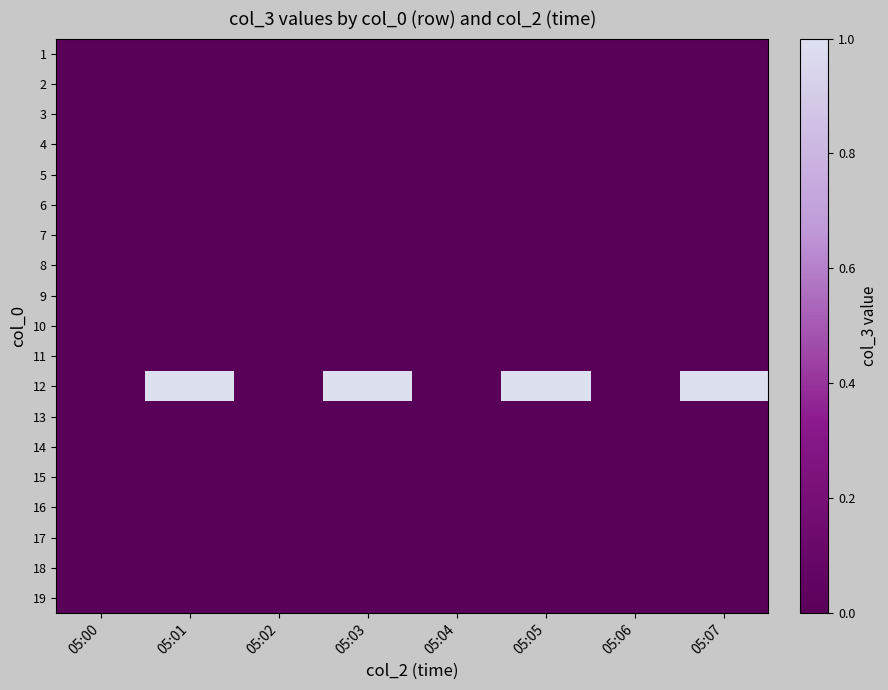

Reading left to right, list all the values displayed in this chart.

1: 05:00=0	05:01=0	05:02=0	05:03=0	05:04=0	05:05=0	05:06=0	05:07=0
2: 05:00=0	05:01=0	05:02=0	05:03=0	05:04=0	05:05=0	05:06=0	05:07=0
3: 05:00=0	05:01=0	05:02=0	05:03=0	05:04=0	05:05=0	05:06=0	05:07=0
4: 05:00=0	05:01=0	05:02=0	05:03=0	05:04=0	05:05=0	05:06=0	05:07=0
5: 05:00=0	05:01=0	05:02=0	05:03=0	05:04=0	05:05=0	05:06=0	05:07=0
6: 05:00=0	05:01=0	05:02=0	05:03=0	05:04=0	05:05=0	05:06=0	05:07=0
7: 05:00=0	05:01=0	05:02=0	05:03=0	05:04=0	05:05=0	05:06=0	05:07=0
8: 05:00=0	05:01=0	05:02=0	05:03=0	05:04=0	05:05=0	05:06=0	05:07=0
9: 05:00=0	05:01=0	05:02=0	05:03=0	05:04=0	05:05=0	05:06=0	05:07=0
10: 05:00=0	05:01=0	05:02=0	05:03=0	05:04=0	05:05=0	05:06=0	05:07=0
11: 05:00=0	05:01=0	05:02=0	05:03=0	05:04=0	05:05=0	05:06=0	05:07=0
12: 05:00=0	05:01=1	05:02=0	05:03=1	05:04=0	05:05=1	05:06=0	05:07=1
13: 05:00=0	05:01=0	05:02=0	05:03=0	05:04=0	05:05=0	05:06=0	05:07=0
14: 05:00=0	05:01=0	05:02=0	05:03=0	05:04=0	05:05=0	05:06=0	05:07=0
15: 05:00=0	05:01=0	05:02=0	05:03=0	05:04=0	05:05=0	05:06=0	05:07=0
16: 05:00=0	05:01=0	05:02=0	05:03=0	05:04=0	05:05=0	05:06=0	05:07=0
17: 05:00=0	05:01=0	05:02=0	05:03=0	05:04=0	05:05=0	05:06=0	05:07=0
18: 05:00=0	05:01=0	05:02=0	05:03=0	05:04=0	05:05=0	05:06=0	05:07=0
19: 05:00=0	05:01=0	05:02=0	05:03=0	05:04=0	05:05=0	05:06=0	05:07=0